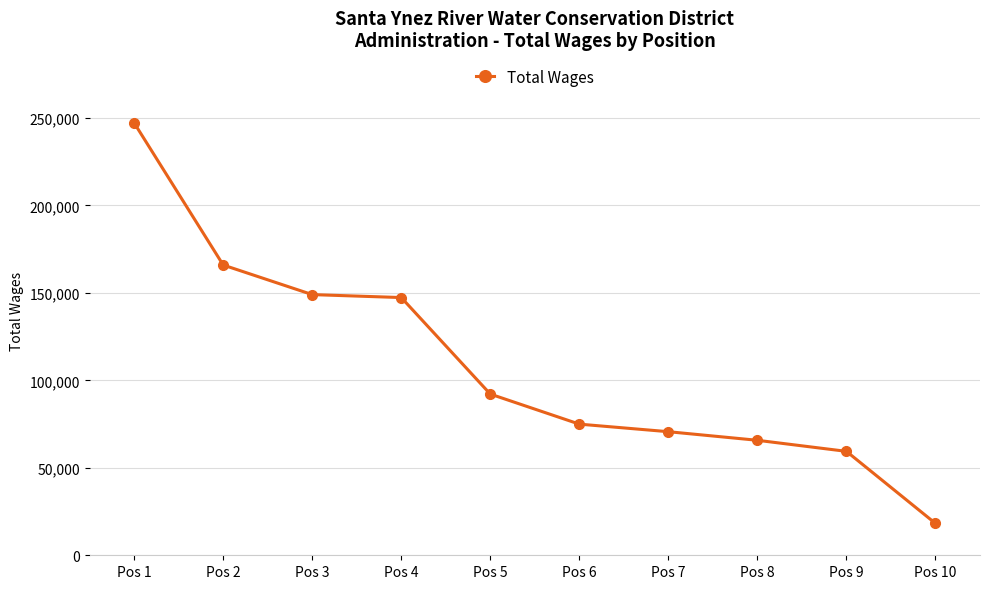

The chart shows a value of 98929 at Pos 4. True or false?

False